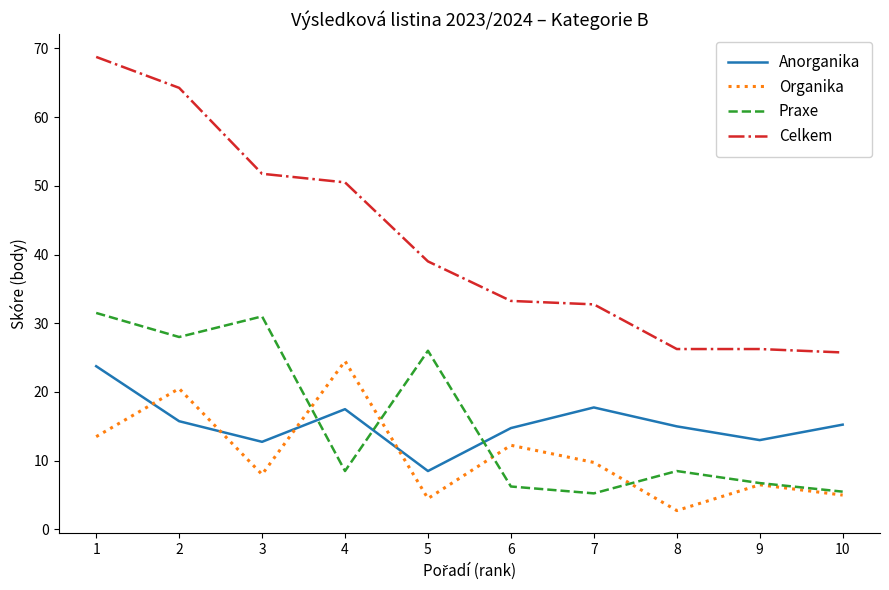

What is the difference between the maximum and second lowest values in the Celkem series?

42.5